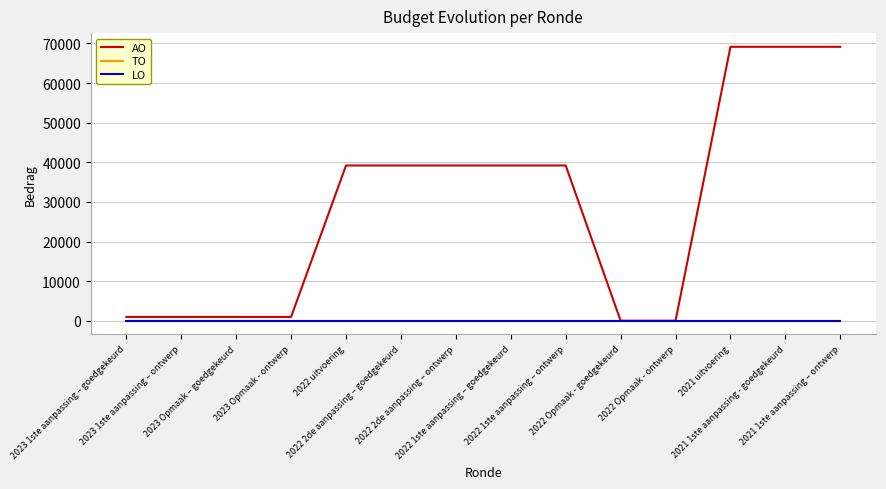

Does the chart display data point markers on the line(s)?

No